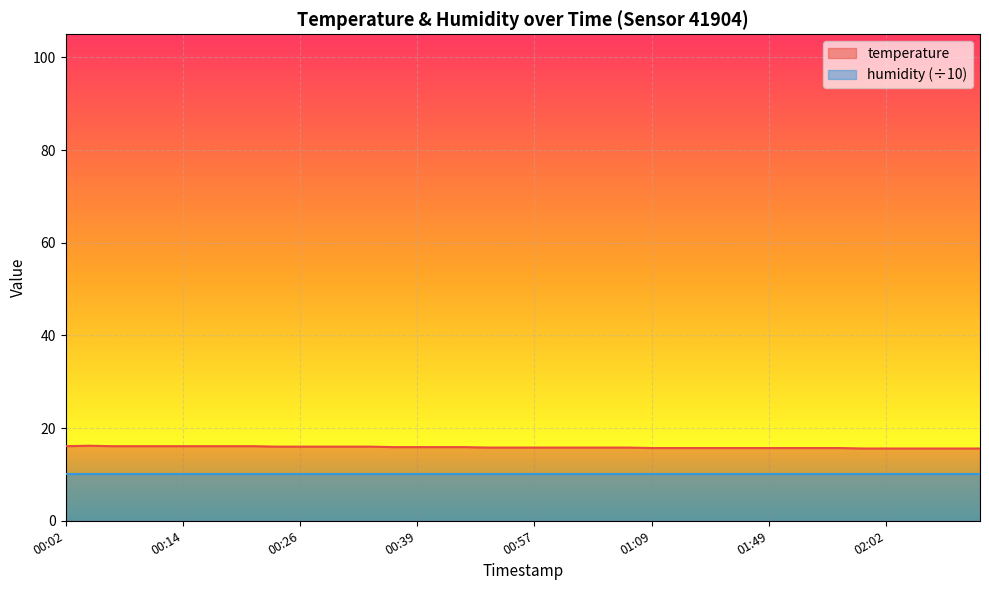

The value at 00:09 is 16.1. True or false?

True